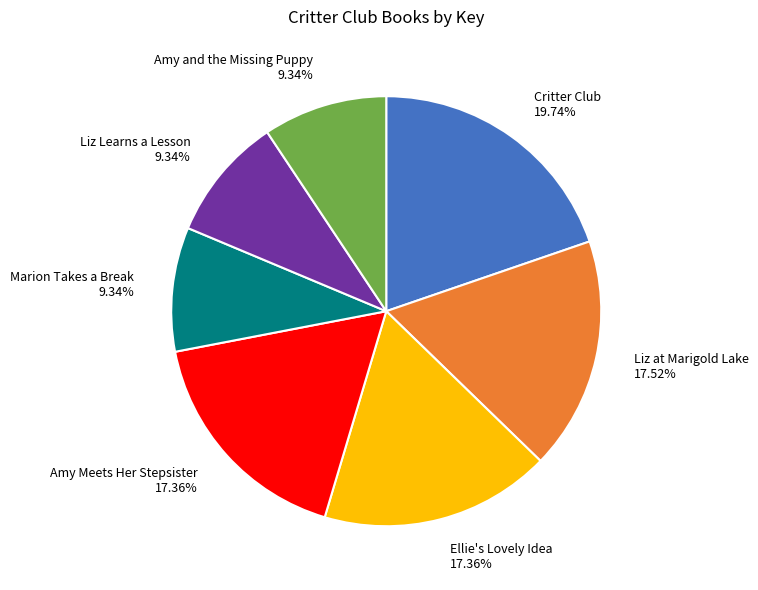

Count the number of slices in the pie.

7